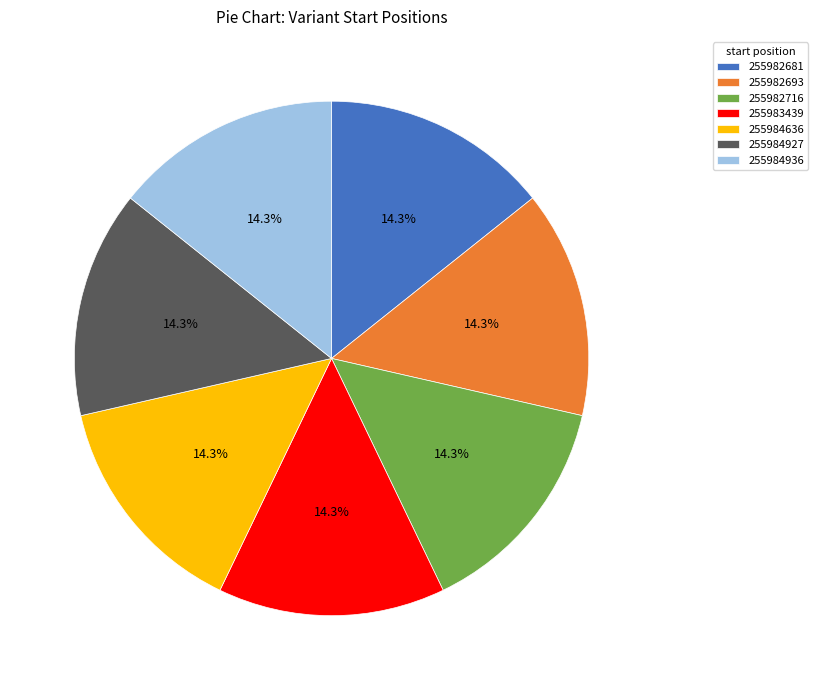

How many slices are in this pie chart?

7